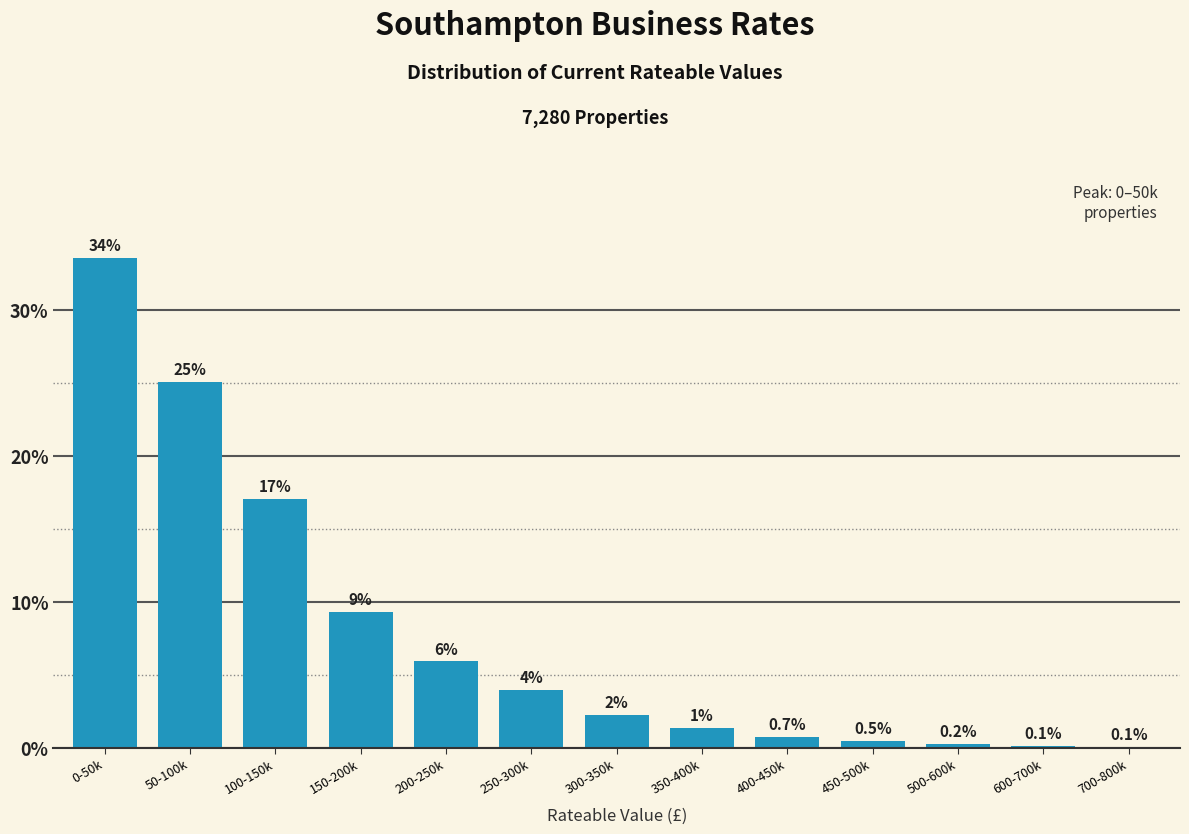

Between 150-200k and 100-150k, which is larger?

100-150k